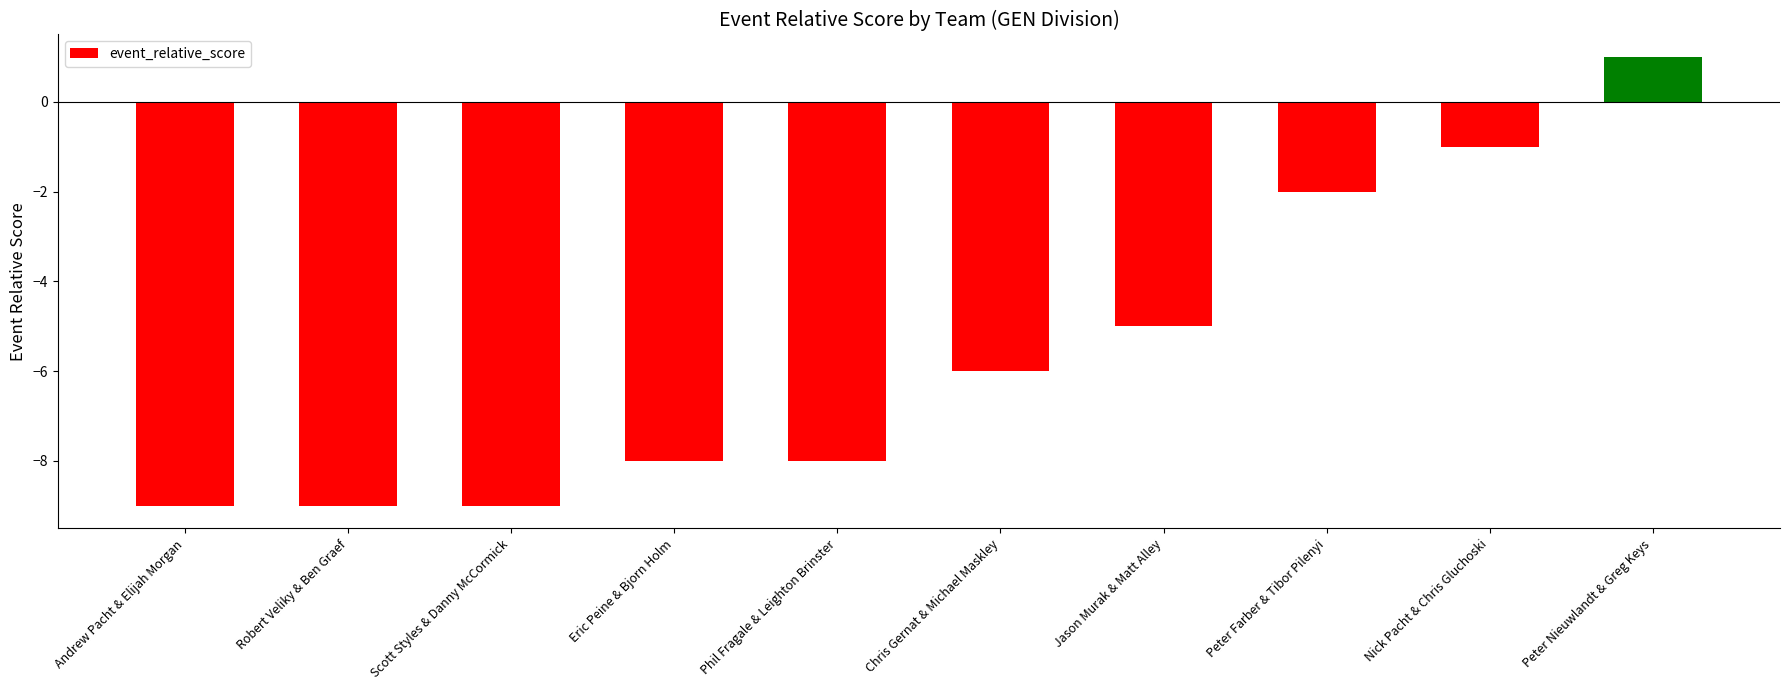

What position from the left is Nick Pacht & Chris Gluchoski?

9